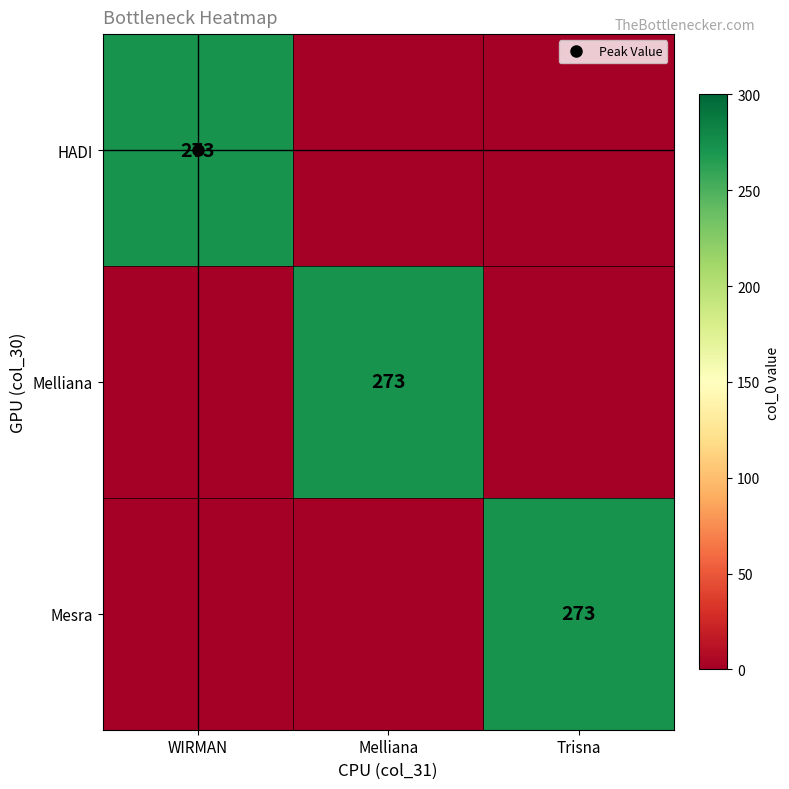

The value of Melliana at Melliana is 101. True or false?

False